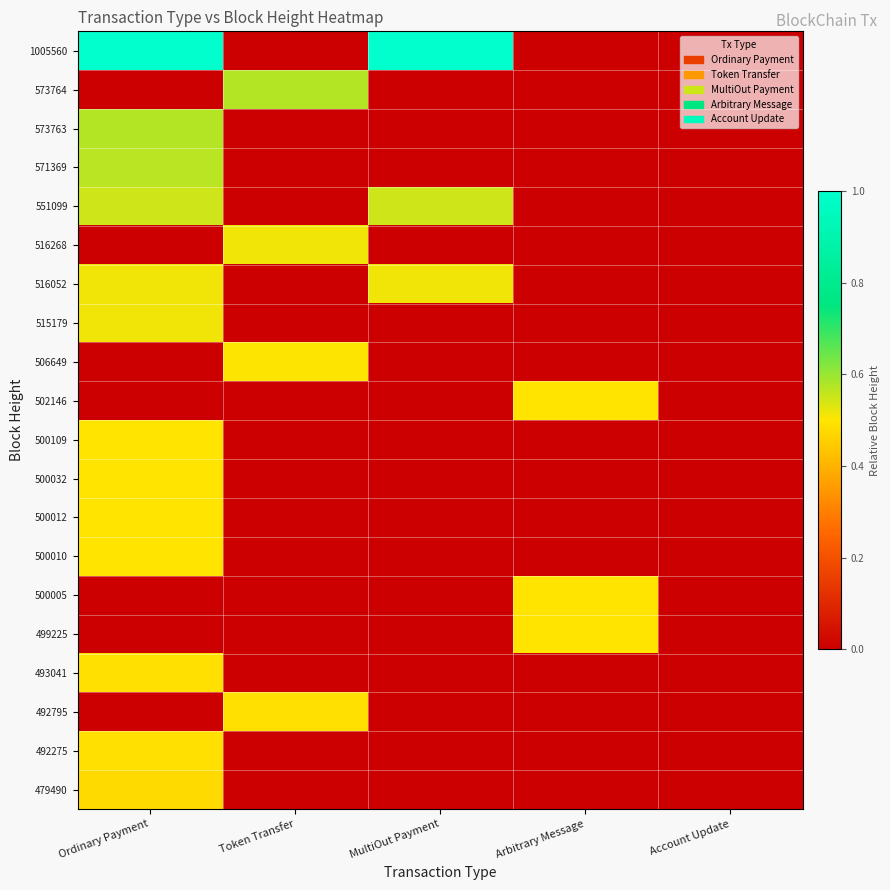

Which has a higher value, Arbitrary Message or Account Update?

Arbitrary Message